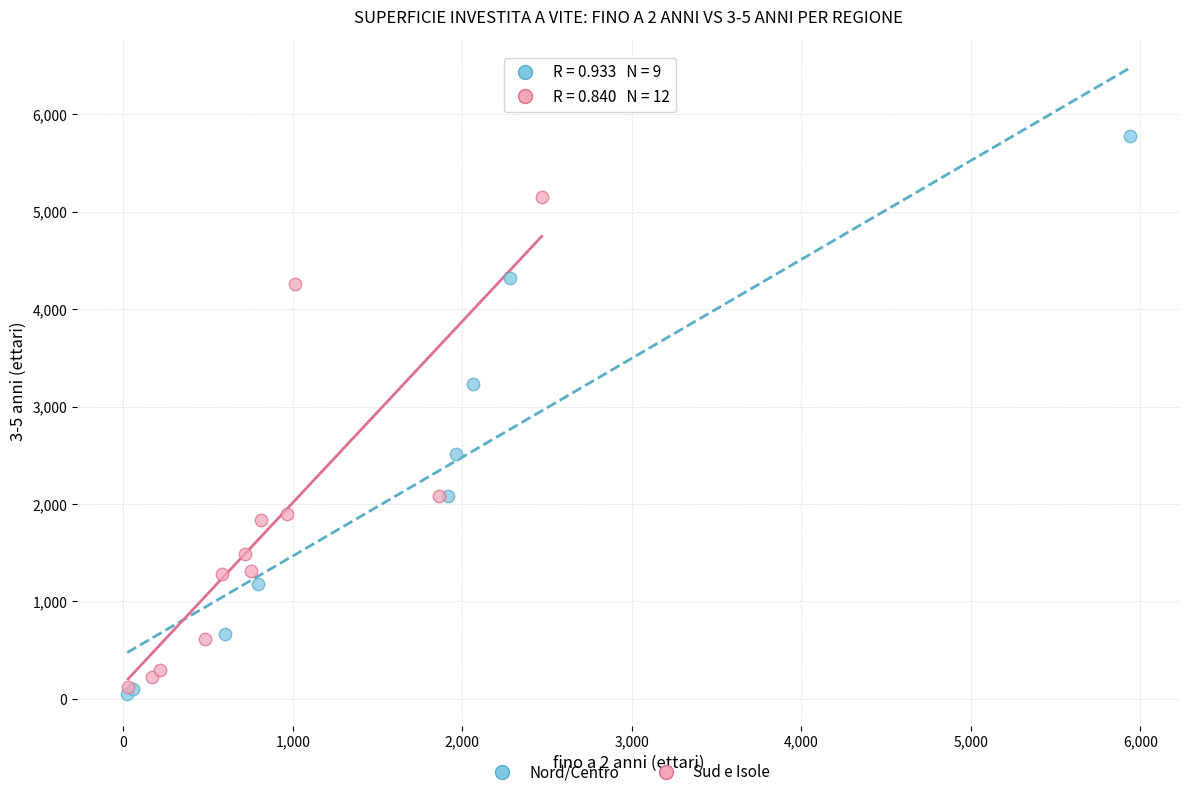

Which series has the widest spread of Y values?

Nord/Centro